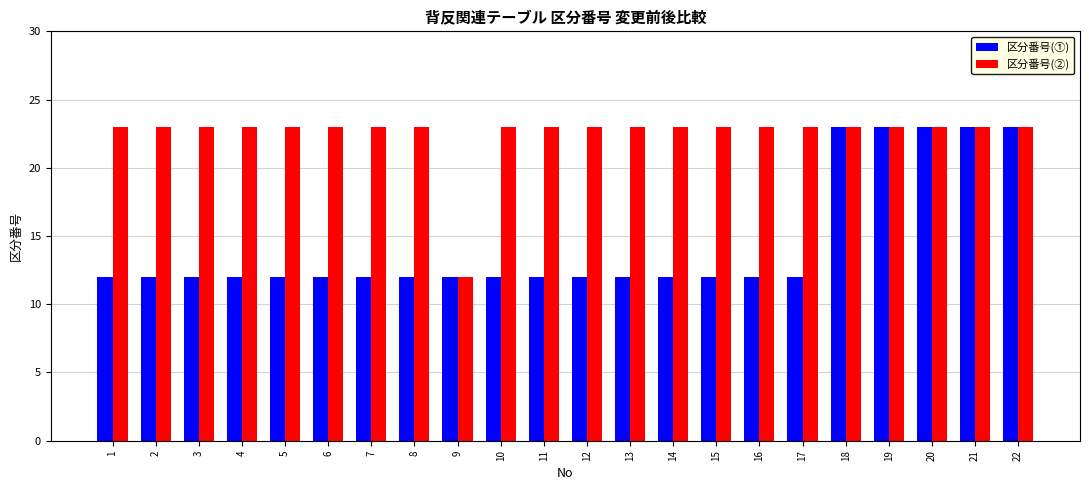

Is the value of 区分番号(②) at 4 greater than the value of 区分番号(①) at 9?

Yes